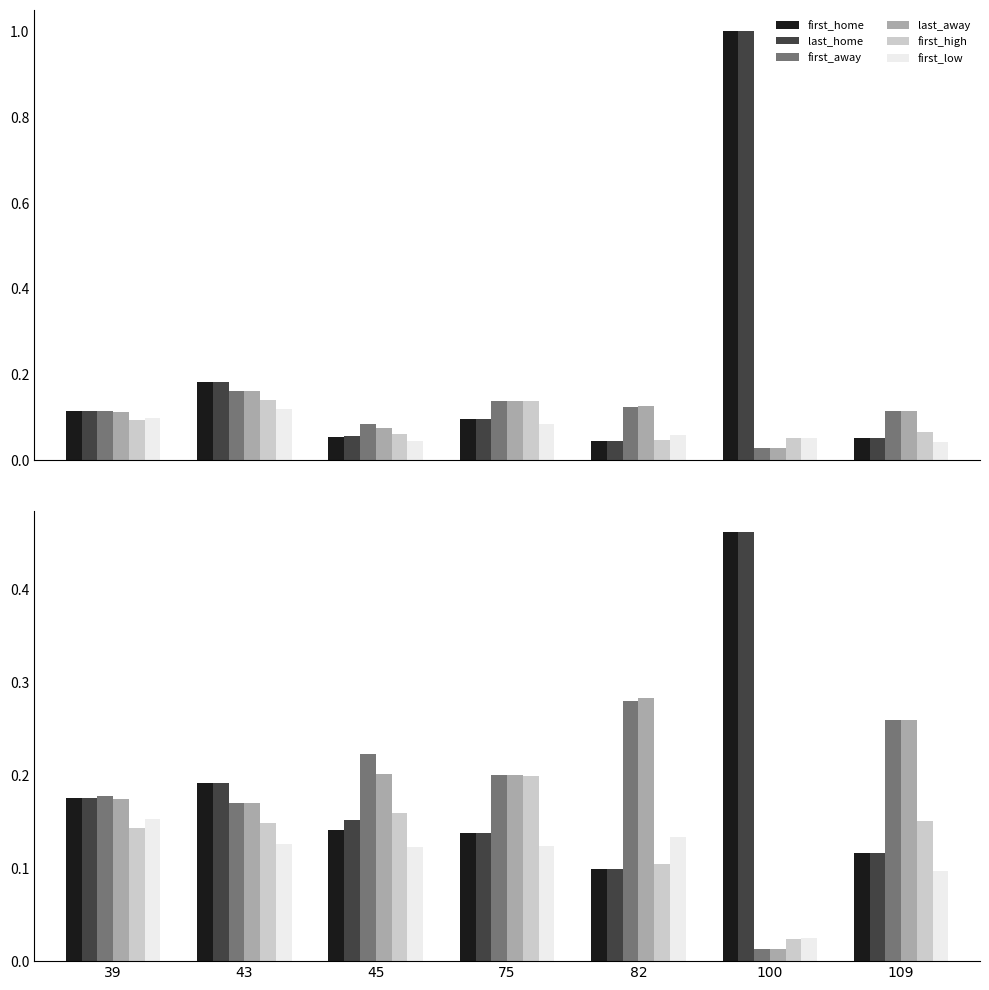

Rank the series by their maximum value, from lowest to highest.

first_low, first_high, first_away, last_away, first_home, last_home